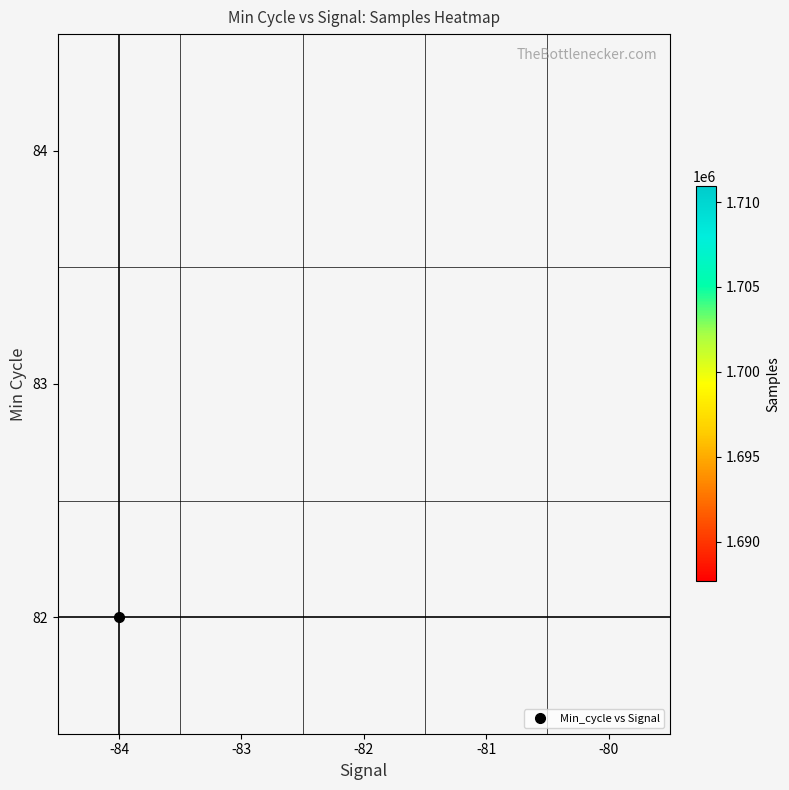

What is the maximum value shown in the chart?

1710919.0